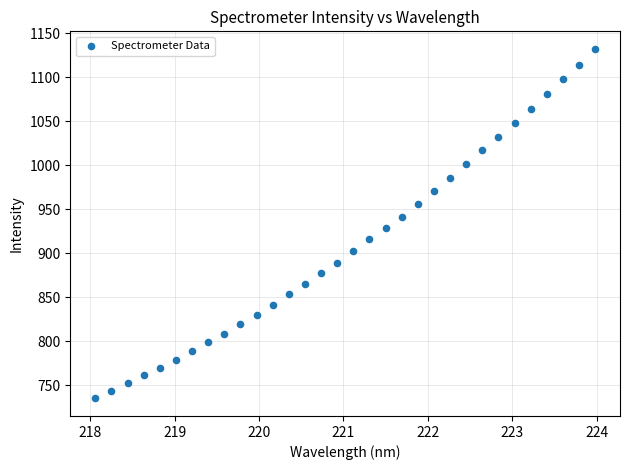

What is the range of X values (max minus min)?

5.9